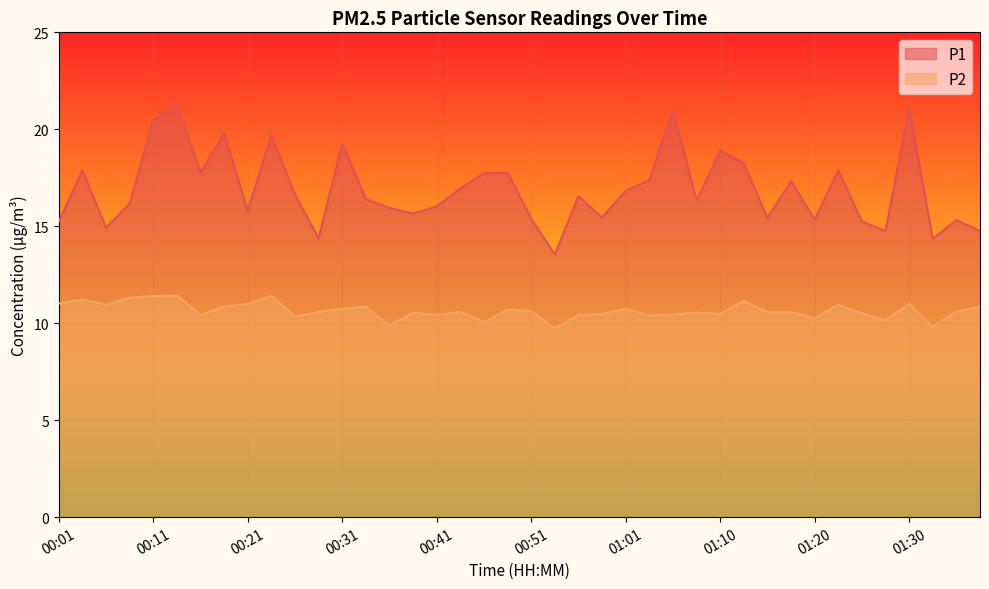

At how many categories does at least one series exceed 15?

34